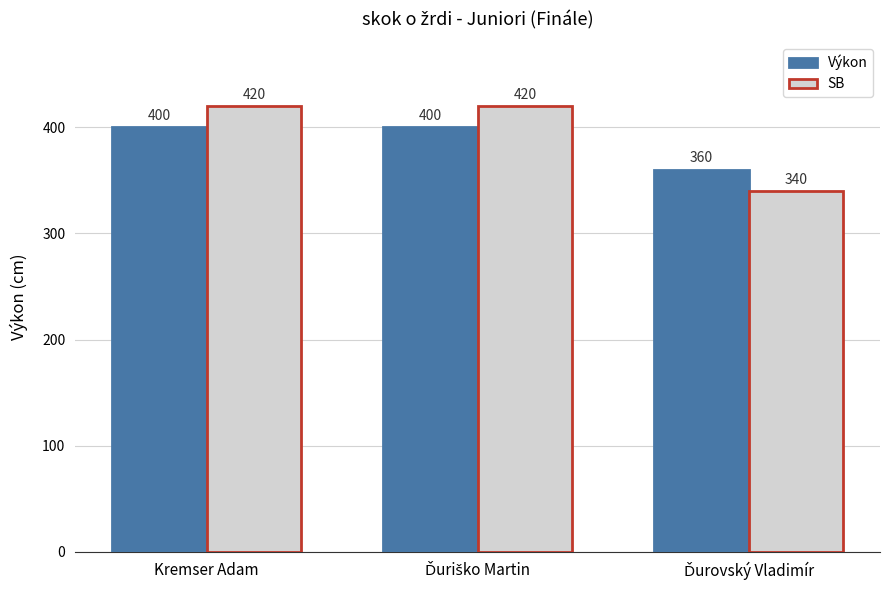

The SB series shows 420 at Kremser Adam. True or false?

True